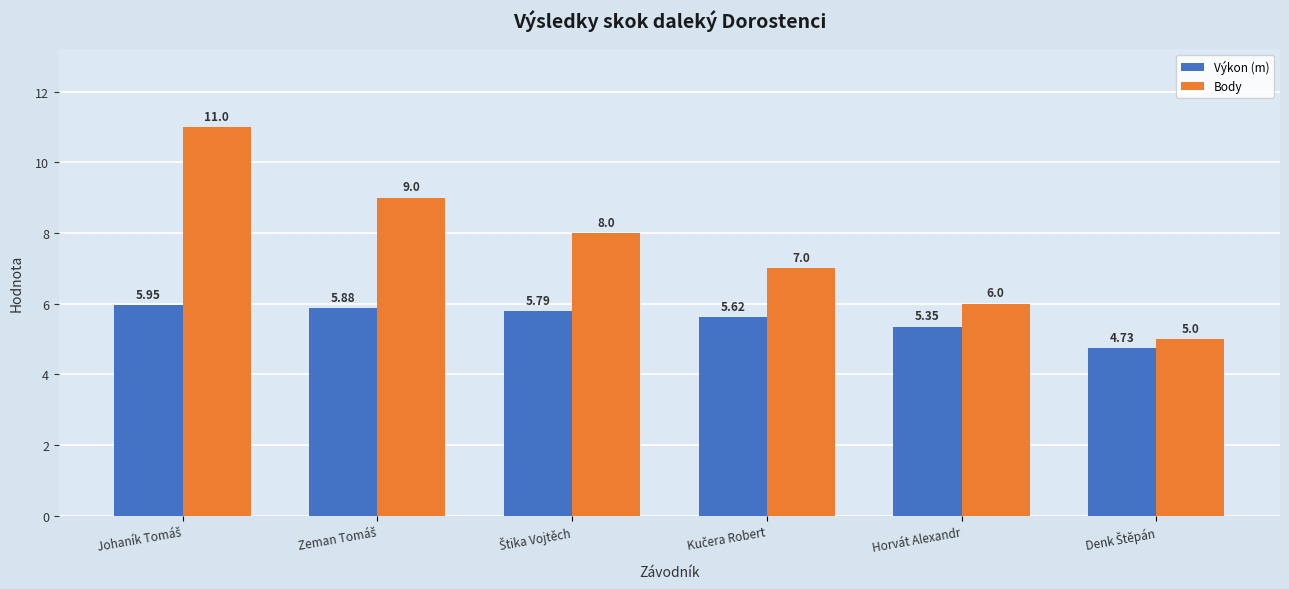

What is the sum of all Body values?

46.0